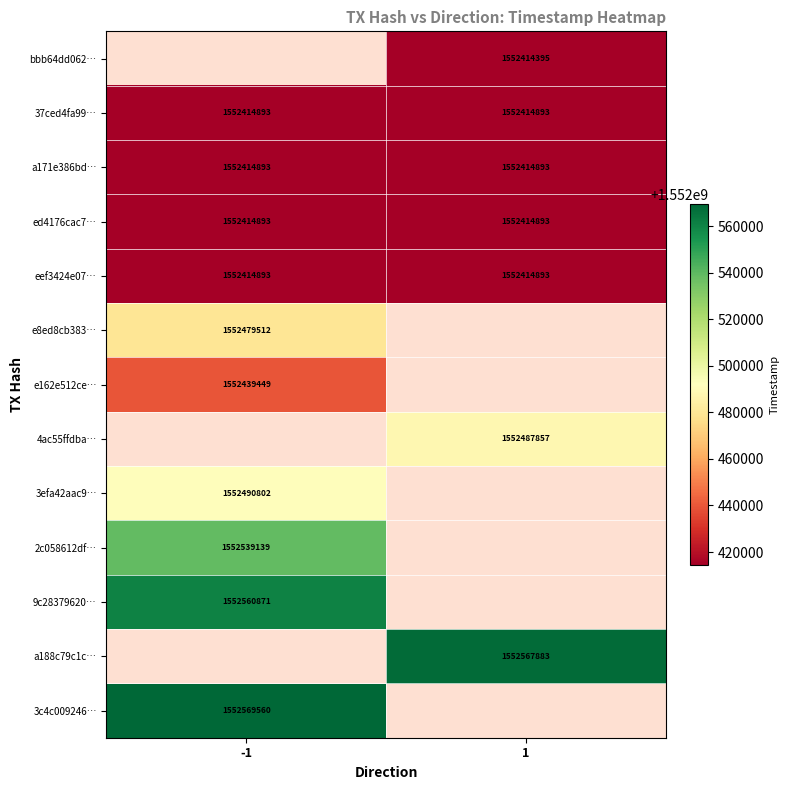

What is the average value of the eef3424e07… series?

1552414893